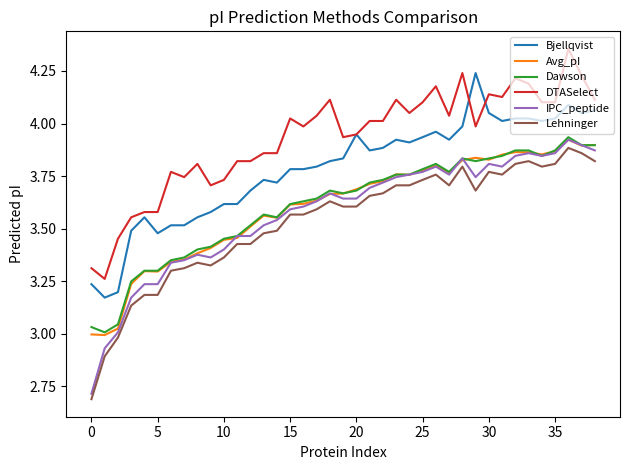

True or false: Lehninger has more than 0 interior local peaks.

True